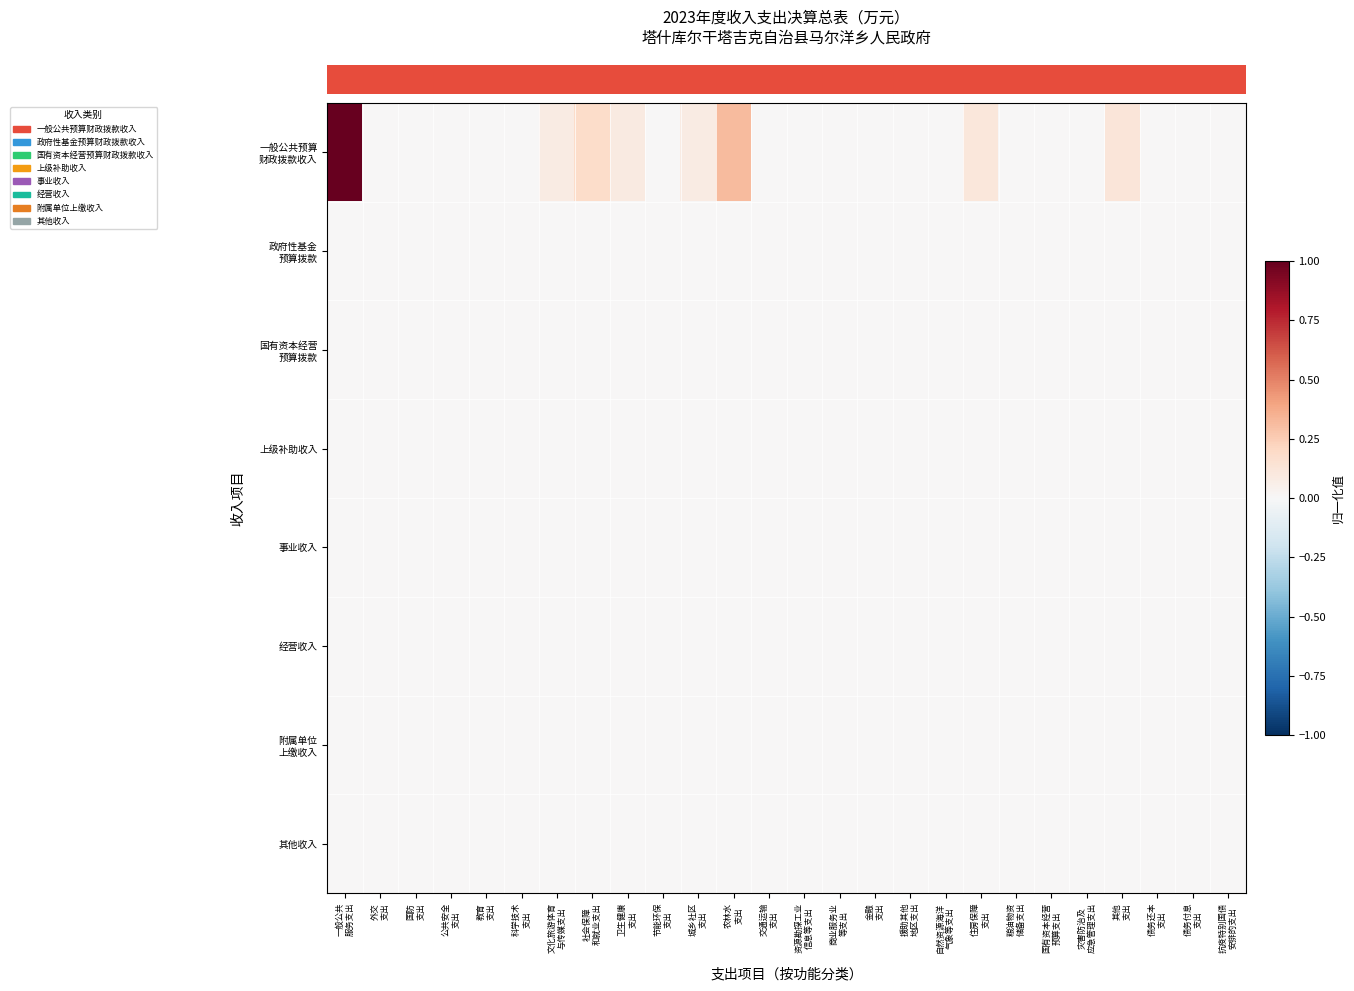

Which label corresponds to the largest value in the chart?

一般公共
服务支出